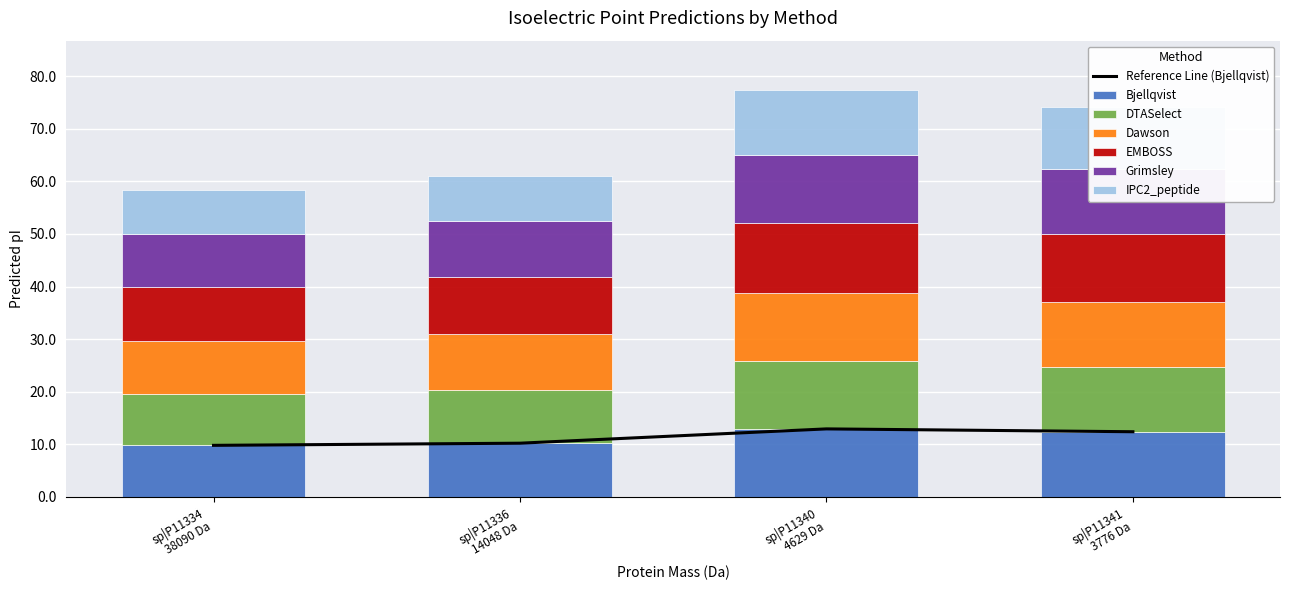

Rank the categories by IPC2_peptide value from lowest to highest.

sp|P11334, sp|P11336, sp|P11341, sp|P11340